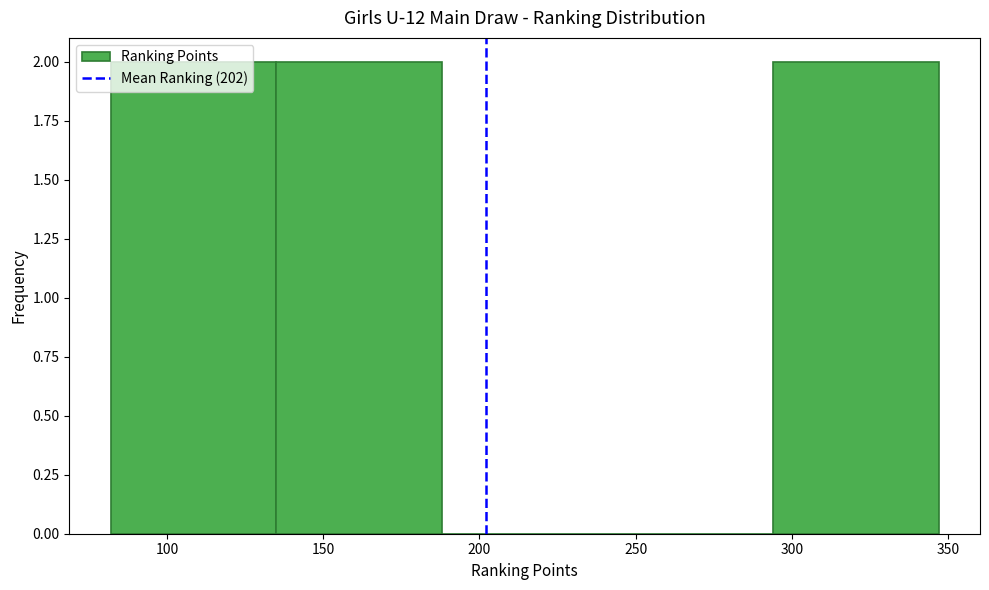

Reading left to right, list every bar in this chart as the range it spans on the x-axis followed by its height. Neither the bar edges nor the heights are printed on the chart, so give them approximately, as read against the axes.

82 to 135: 2
135 to 188: 2
188 to 241: 0
241 to 294: 0
294 to 347: 2